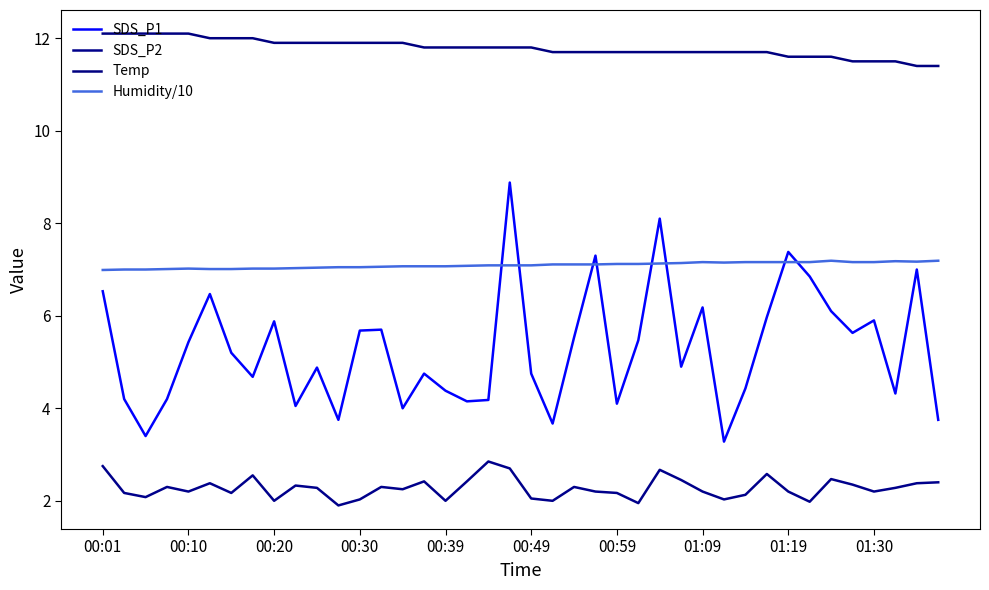

How many Temp values are between 11 and 12?

35